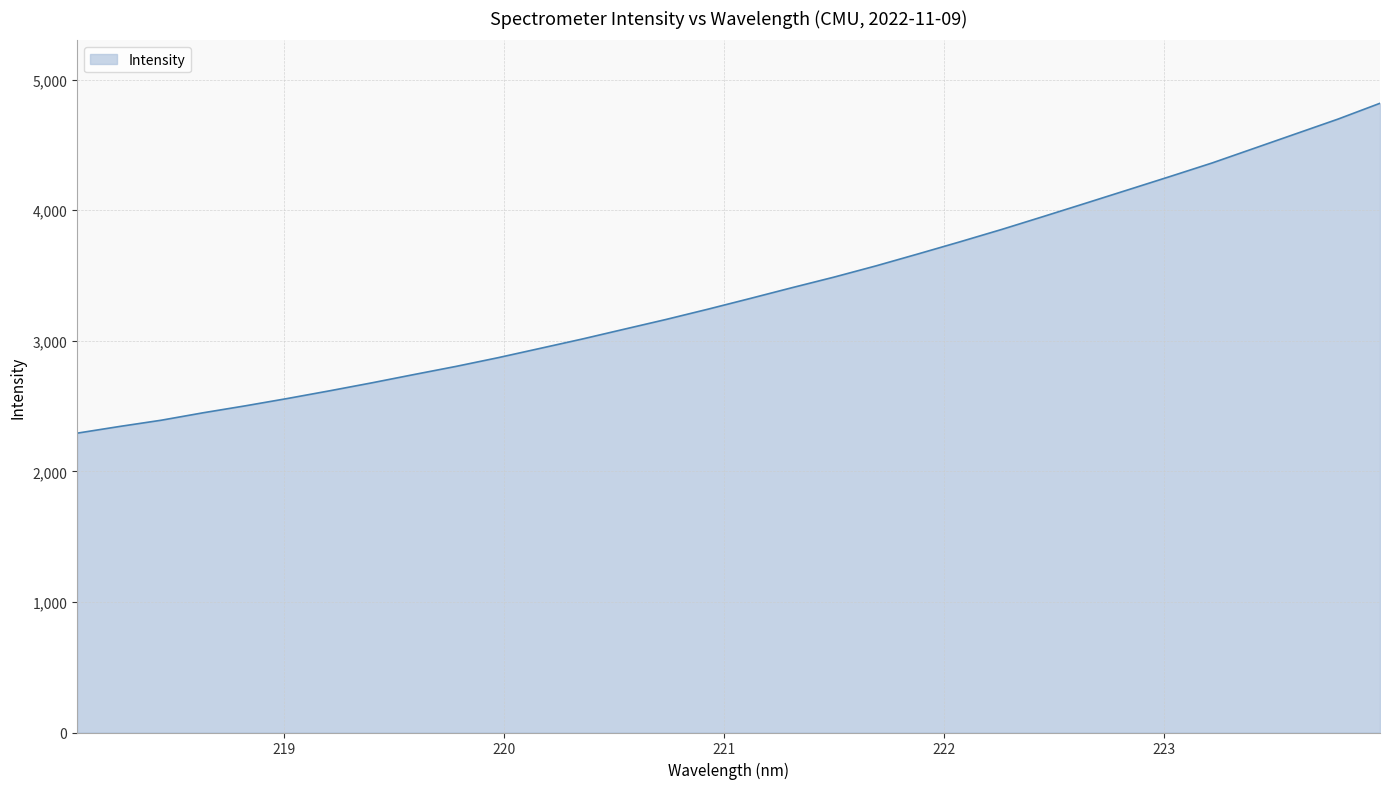

What is the maximum value shown in the chart?

4819.1